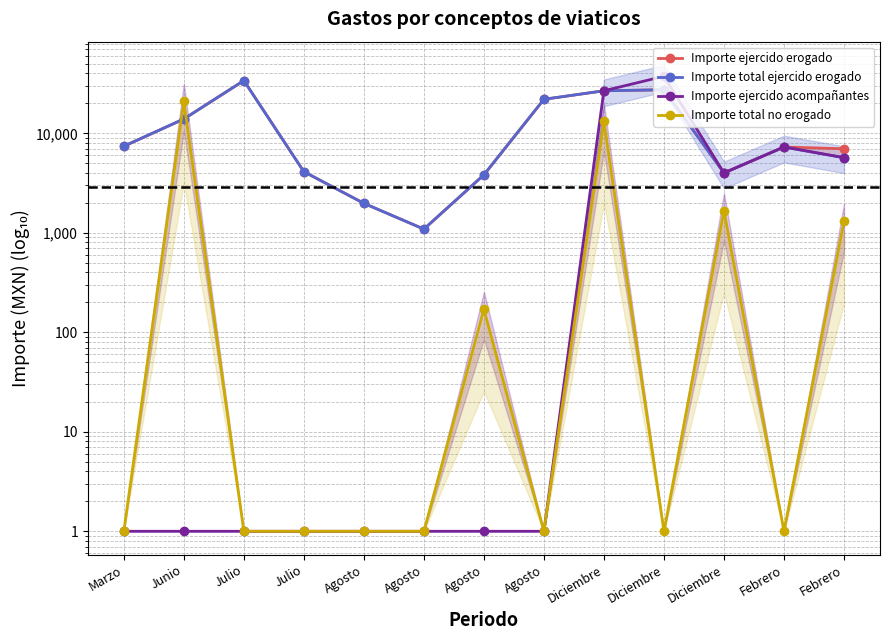

Reading left to right, extract all data points from this chart.

Importe ejercido erogado: Marzo=7424.5	Junio=13947.8	Julio=33915.0	Julio=4118.5	Agosto=1980.0	Agosto=1090.0	Agosto=3829.8	Agosto=22000.0	Diciembre=26793.0	Diciembre=27440.0	Diciembre=4002.1	Febrero=7292.4	Febrero=7000.0
Importe total ejercido erogado: Marzo=7424.5	Junio=13947.8	Julio=33915.0	Julio=4118.5	Agosto=1980.0	Agosto=1090.0	Agosto=3829.8	Agosto=22000.0	Diciembre=26793.0	Diciembre=27440.0	Diciembre=4002.1	Febrero=7292.4	Febrero=5697.0
Importe ejercido acompañantes: Marzo=1.0	Junio=1.0	Julio=1.0	Julio=1.0	Agosto=1.0	Agosto=1.0	Agosto=1.0	Agosto=1.0	Diciembre=26793.0	Diciembre=37440.0	Diciembre=4002.1	Febrero=7292.4	Febrero=5697.0
Importe total no erogado: Marzo=1.0	Junio=21052.2	Julio=1.0	Julio=1.0	Agosto=1.0	Agosto=1.0	Agosto=170.2	Agosto=1.0	Diciembre=13207.0	Diciembre=1.0	Diciembre=1665.0	Febrero=1.0	Febrero=1303.0